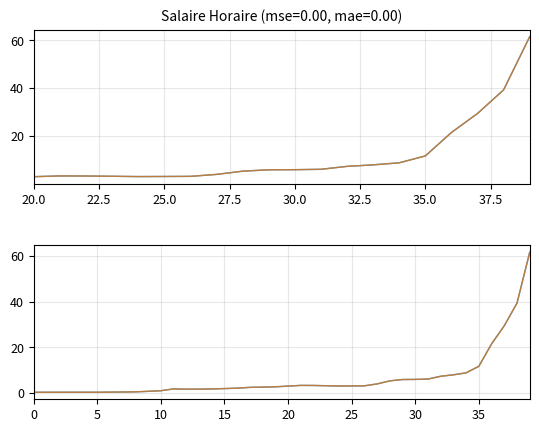

Where does the Salaire Horaire (trend) series first go above 3?

20